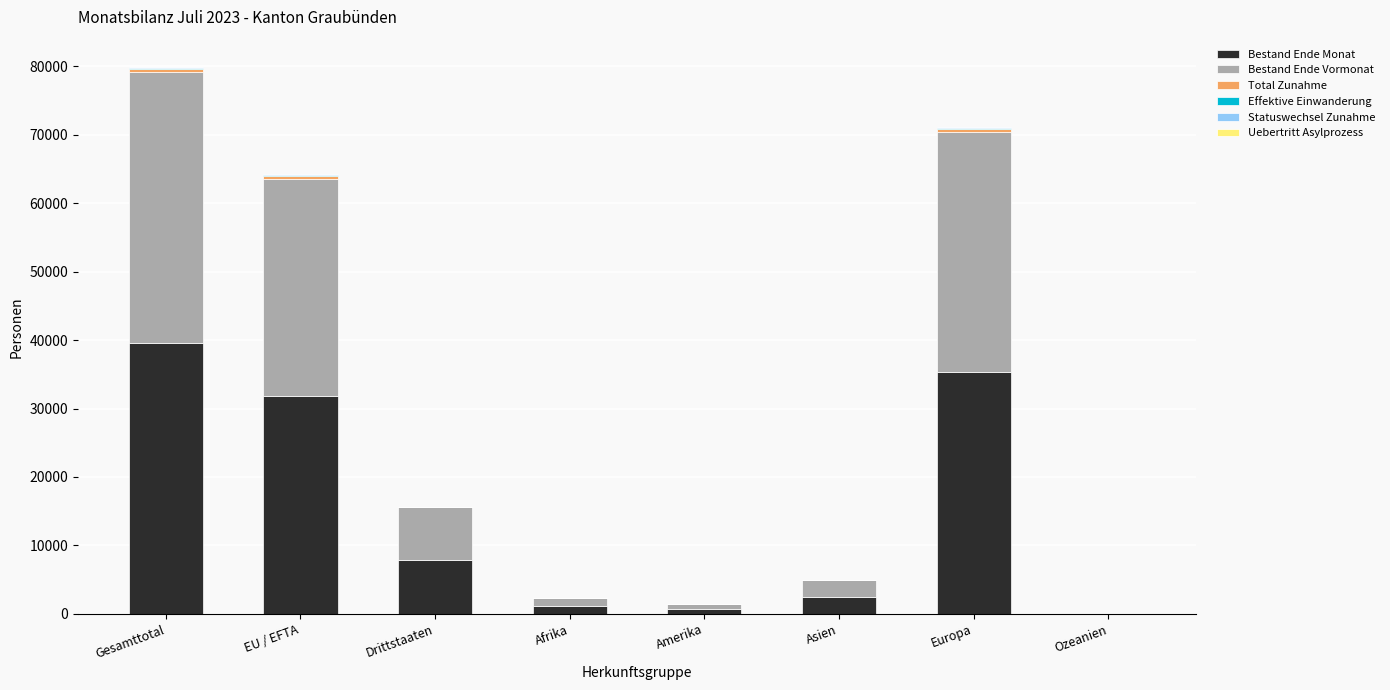

What is the highest value of the Bestand Ende Monat series?

39638